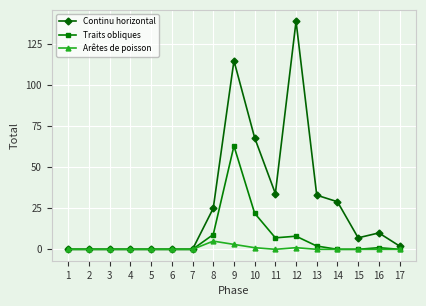

True or false: Continu horizontal has more than 1 interior local peaks.

True